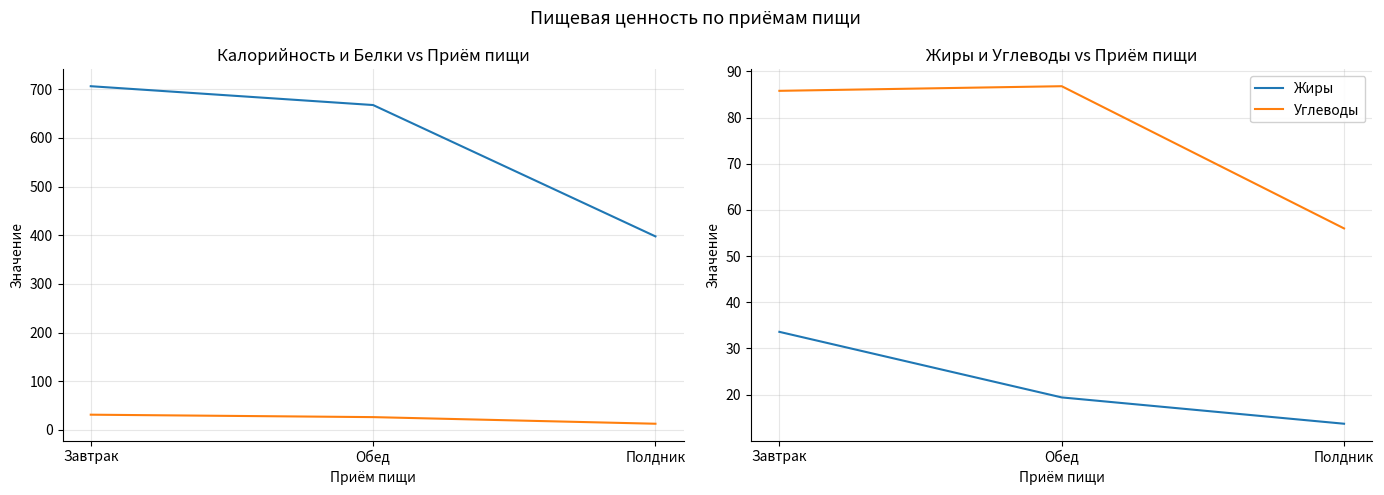

True or false: Белки has a value of 20.3 at Полдник.

False